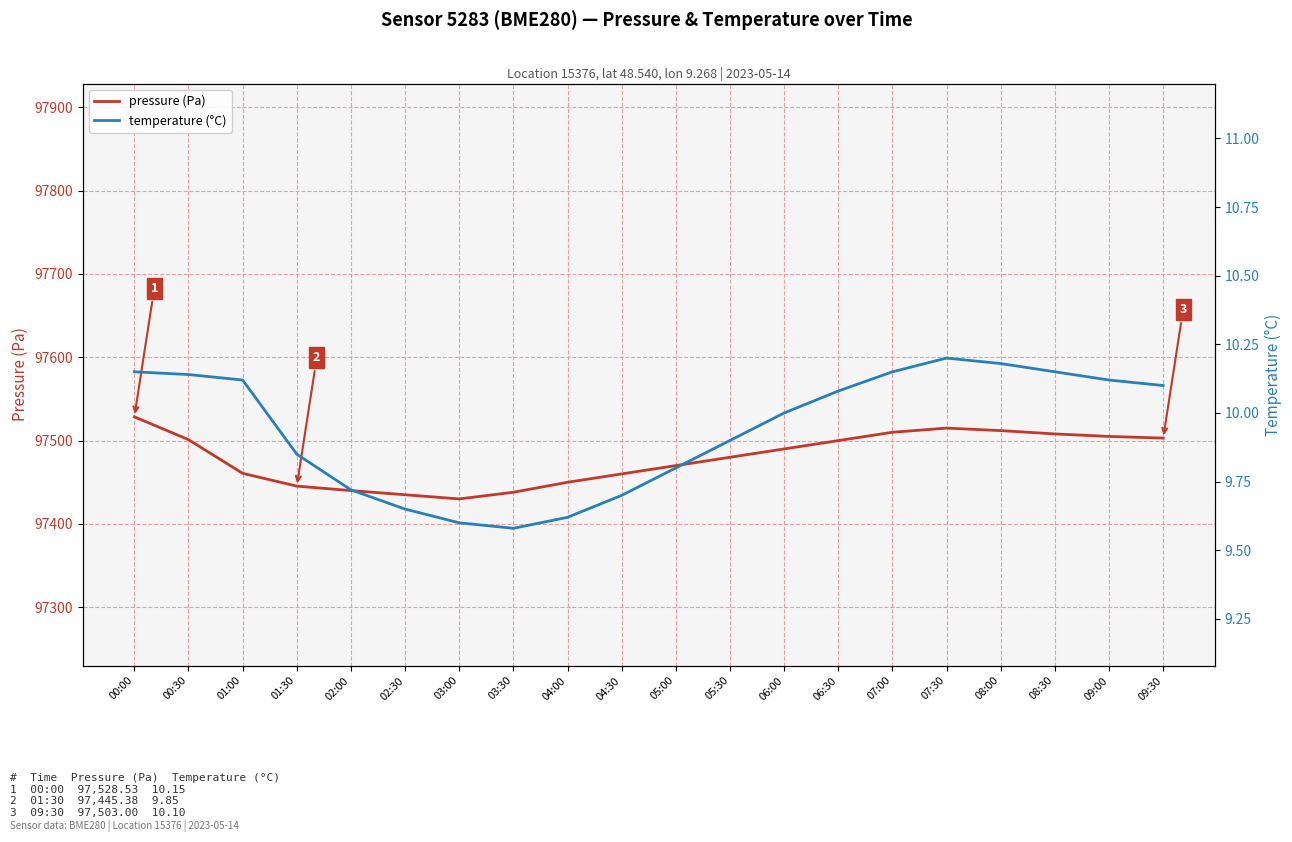

In pressure (Pa), how many points are higher than both neighbors (excluding endpoints)?

1